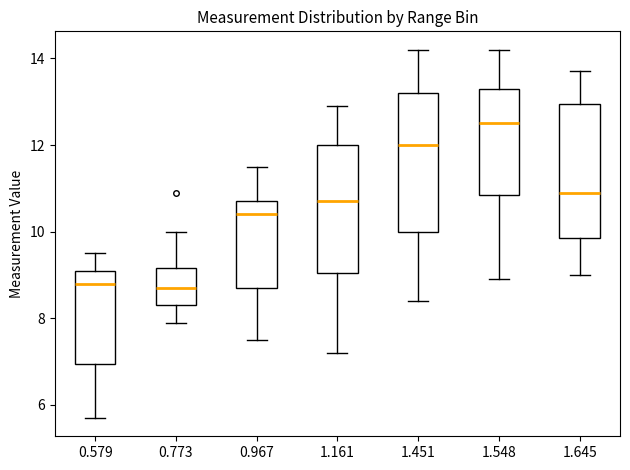

Reading left to right, read every box against the y-axis: the position of its median line, the range the box covers, and the ends of its whiskers. The values are not printed on the chart, so give them approximately, as read against the axis.

0.579: median 8.8, box 7.0 to 9.2, whiskers 5.8 to 9.6
0.773: median 8.8, box 8.4 to 9.2, whiskers 8.0 to 10.0
0.967: median 10.4, box 8.8 to 10.8, whiskers 7.6 to 11.6
1.161: median 10.8, box 9.0 to 12.0, whiskers 7.2 to 13.0
1.451: median 12.0, box 10.0 to 13.2, whiskers 8.4 to 14.2
1.548: median 12.6, box 10.8 to 13.4, whiskers 9.0 to 14.2
1.645: median 11.0, box 9.8 to 13.0, whiskers 9.0 to 13.8